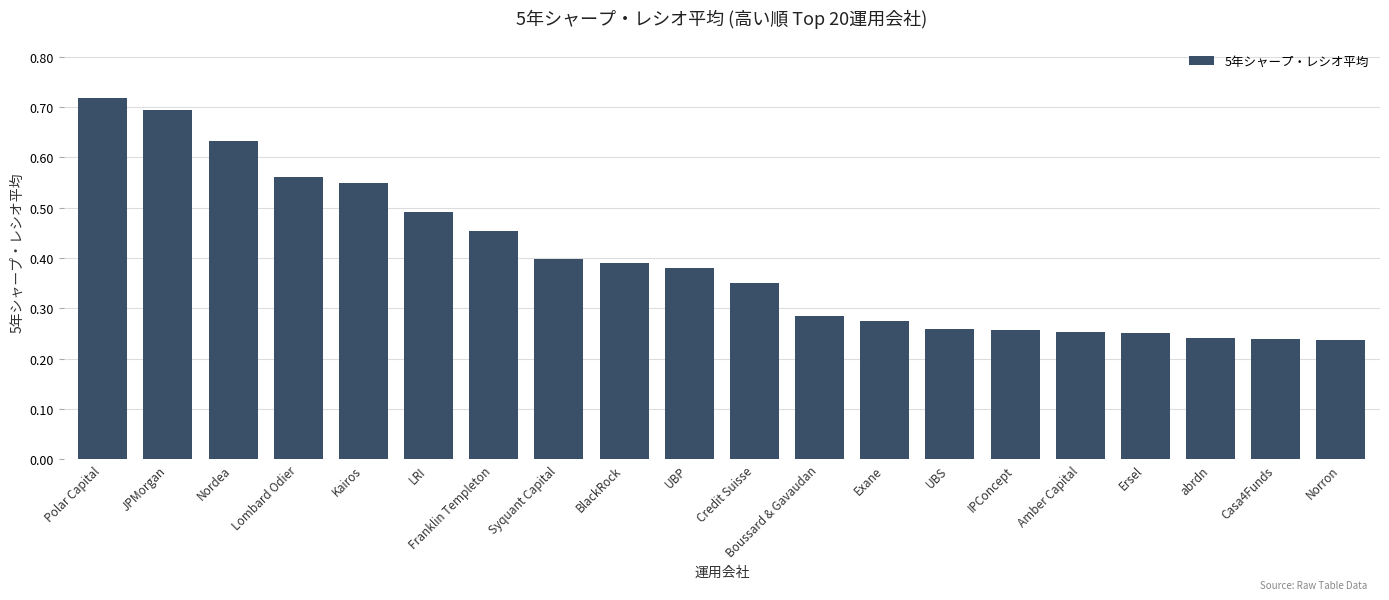

How many bars are there in total?

20